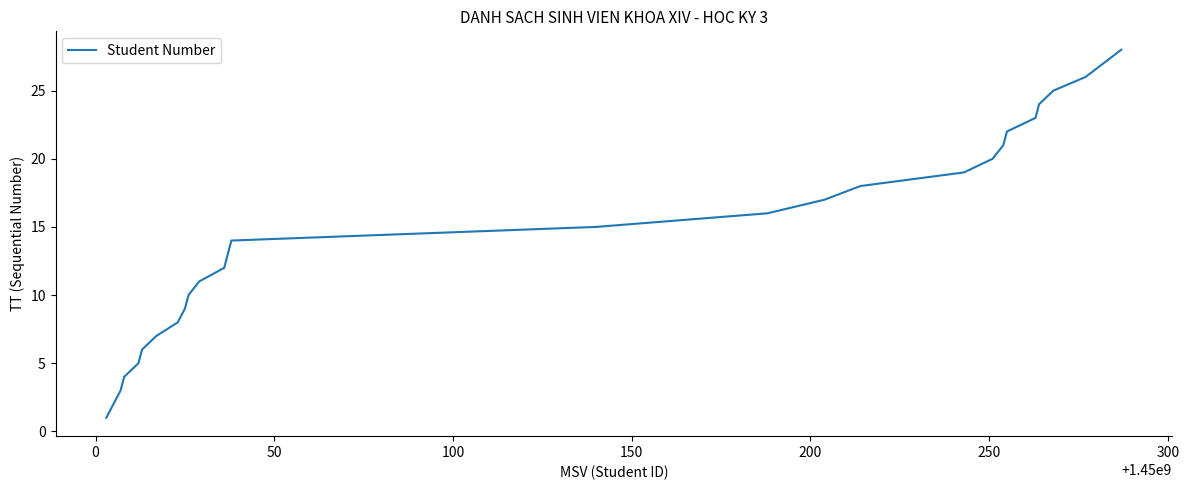

What is the difference between the second highest and minimum values?

26